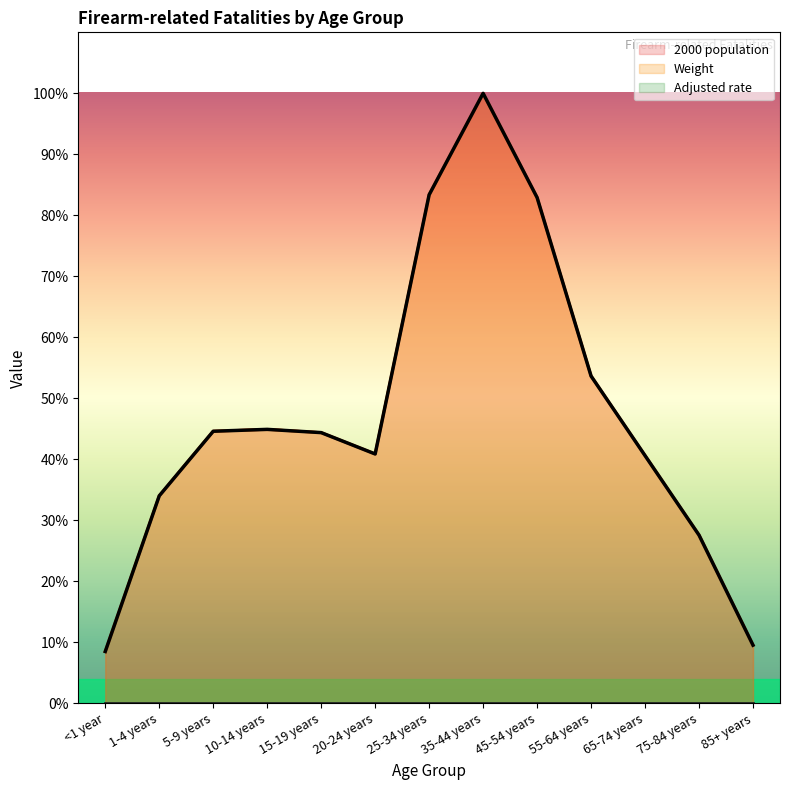

What is the lowest value of the 2000 population series?

8.5